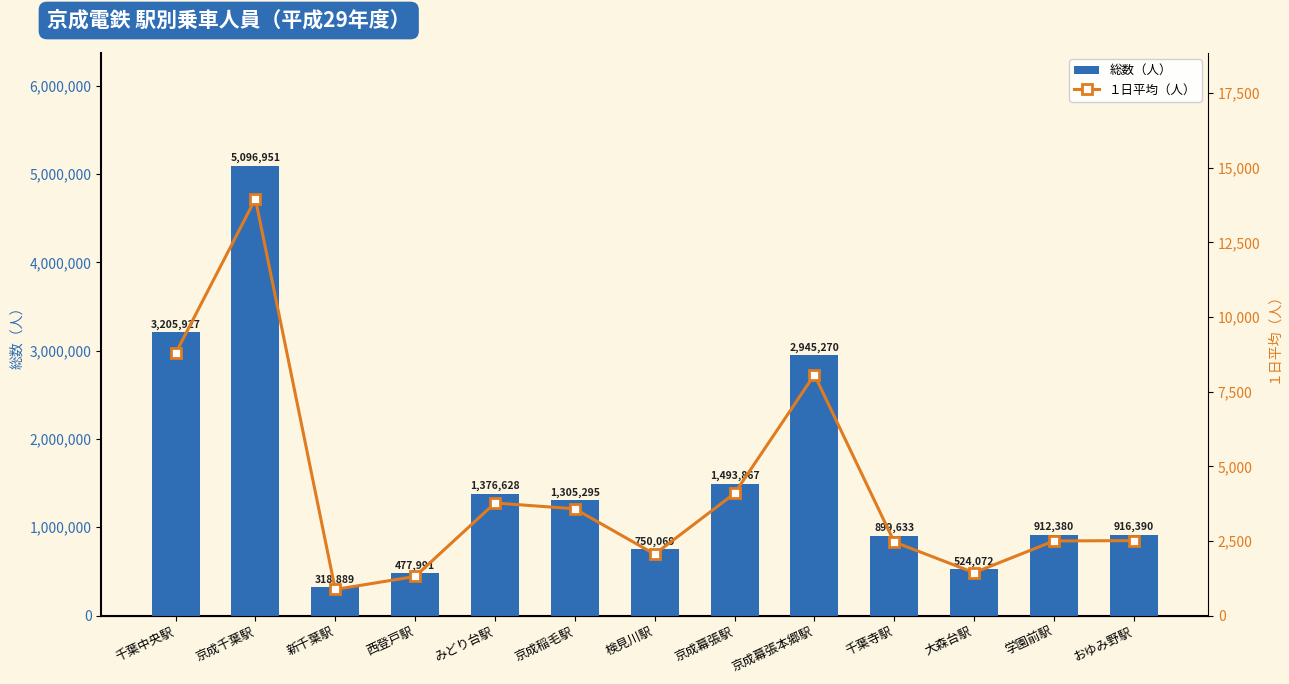

Are the bars grouped side by side (vs. stacked)?

Yes